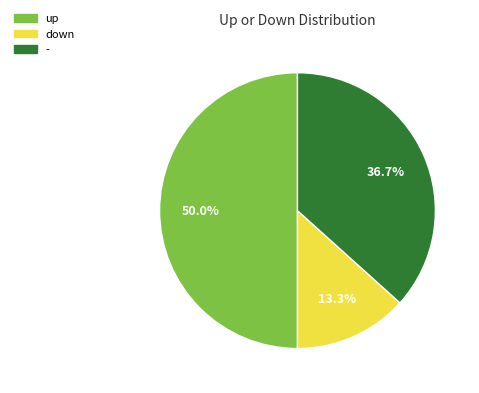

To the nearest percent, what is the combined percentage of up and down?

63%